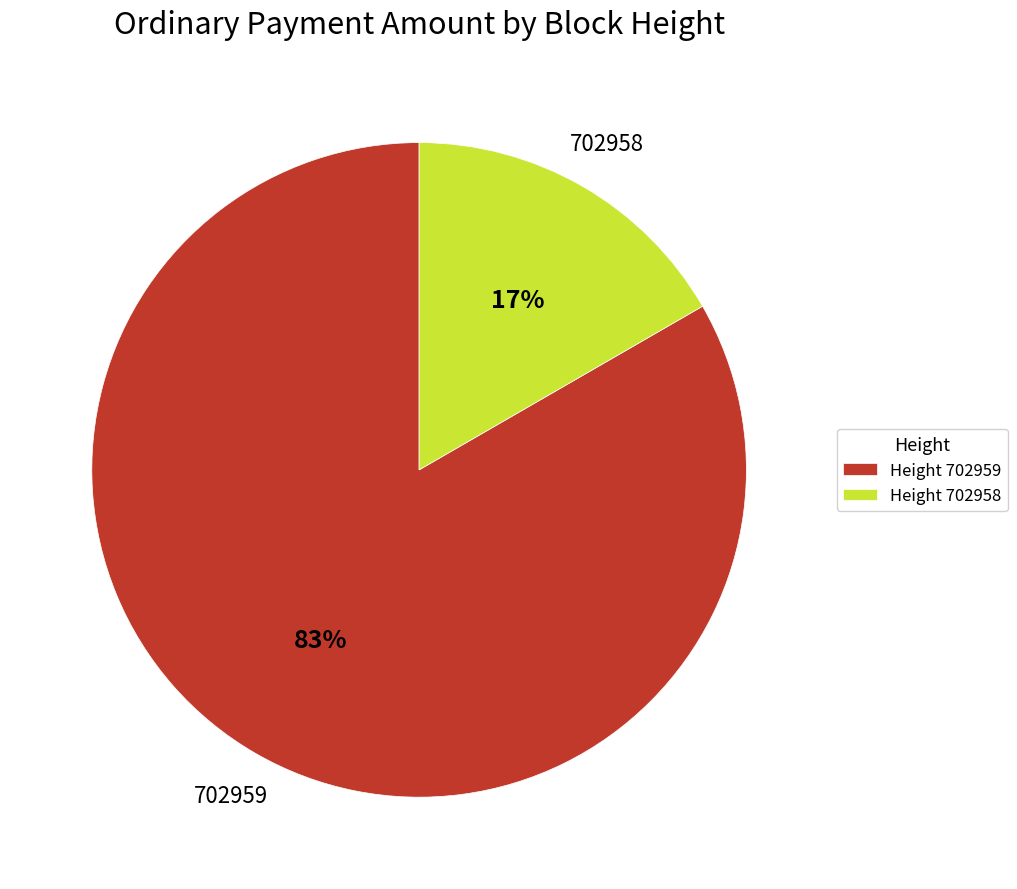

Which category has the biggest portion of the pie?

Height 702959